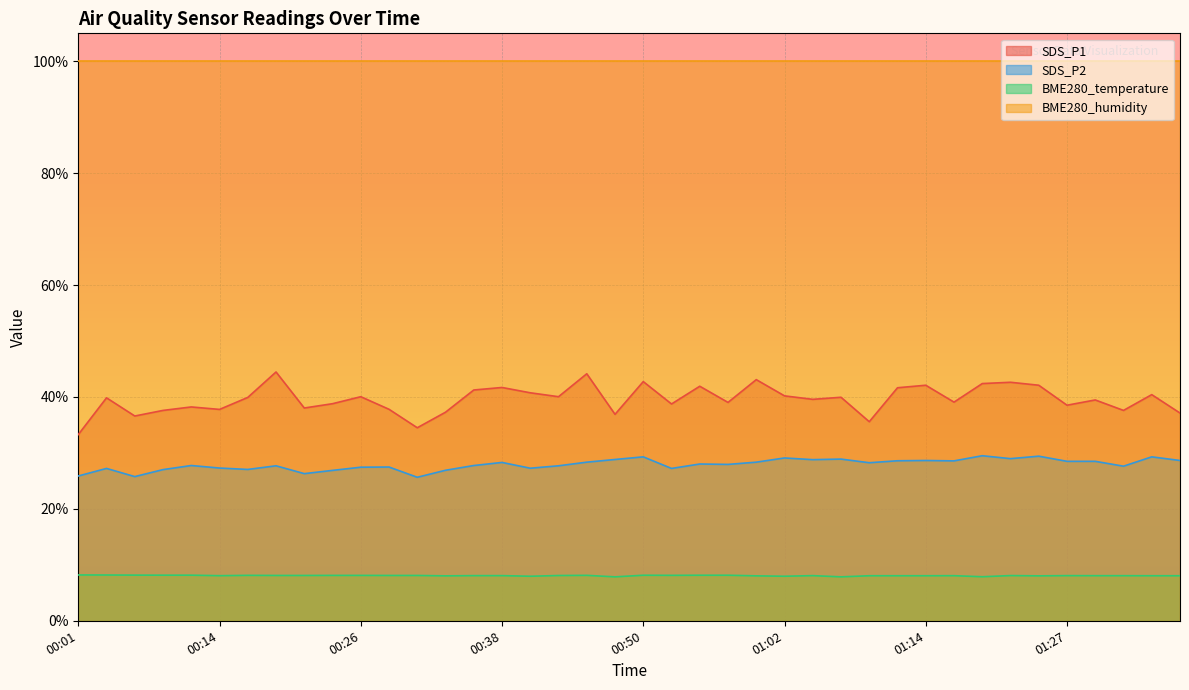

At which category is the sum across all series the highest?

00:45